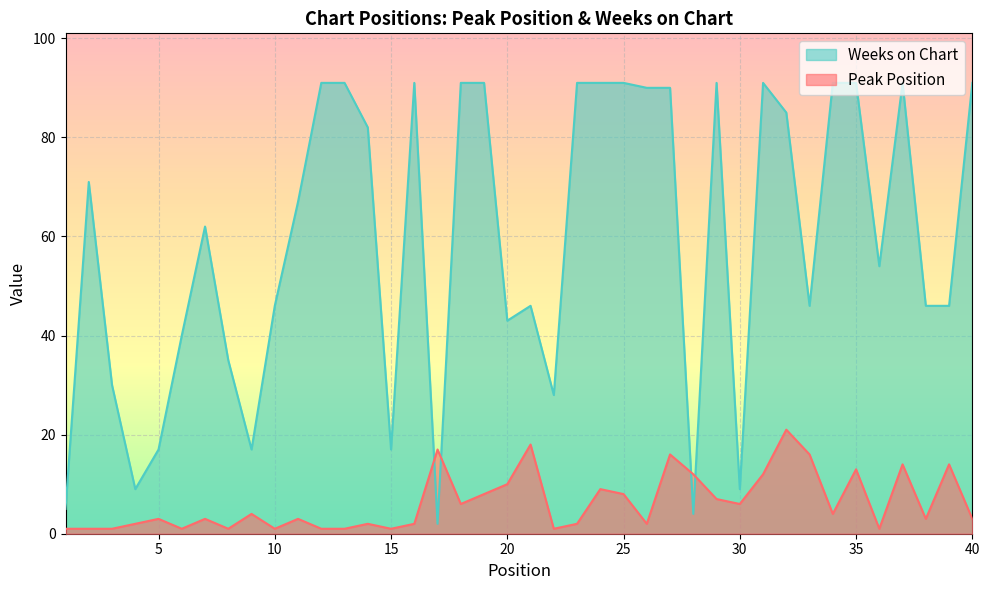

Is the value of Peak Position at 20 greater than the value of Weeks on Chart at 21?

No